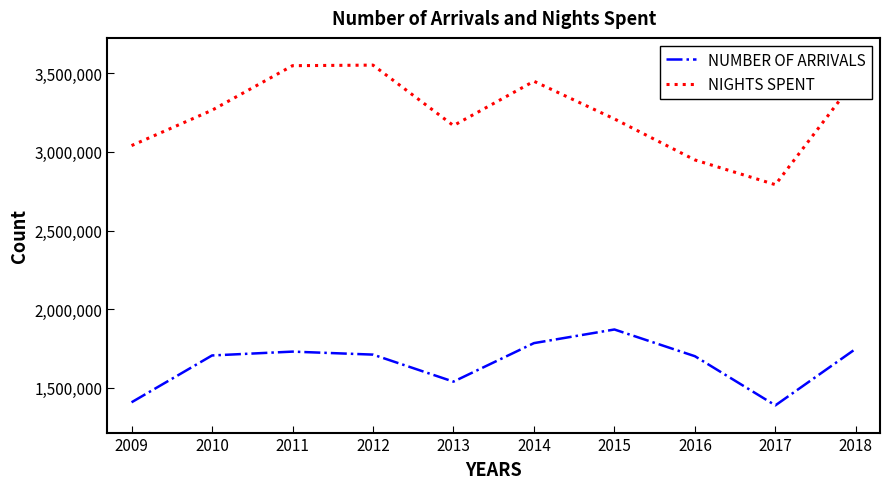

Where is NIGHTS SPENT nearest to the value 3171903?

2013